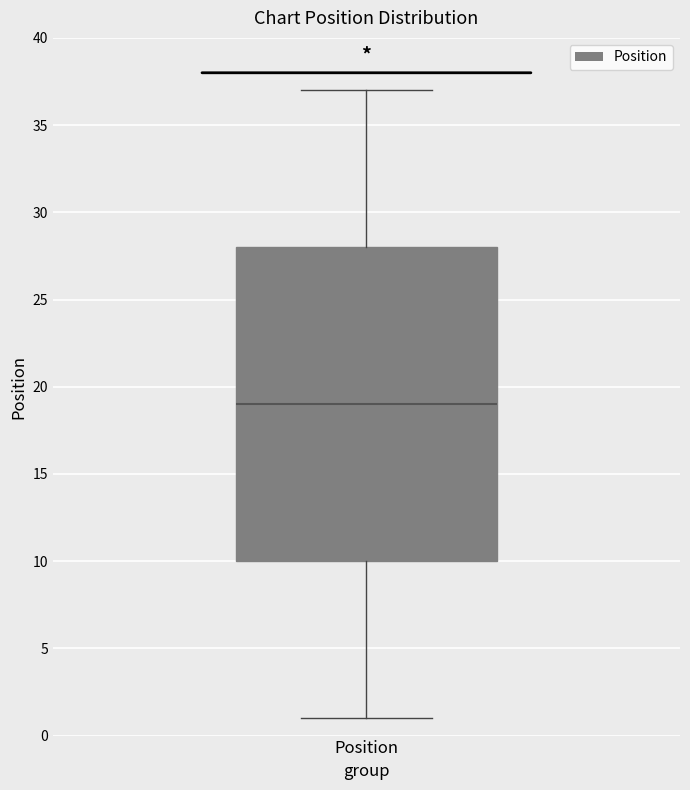

Read this box plot against the y-axis: the position of the median line, the range covered by the box, and the ends of both whiskers. The values are not printed on the chart, so give them approximately, as read against the axis.

median 19, box 10 to 28, whiskers 1 to 37